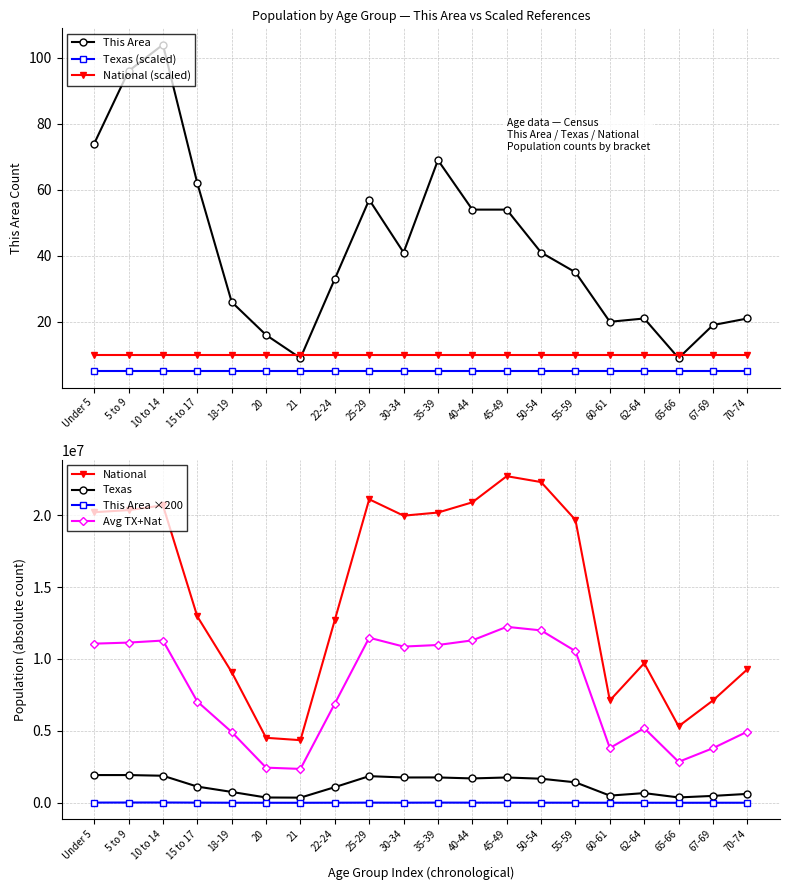

True or false: Texas has more than 0 interior local peaks.

True